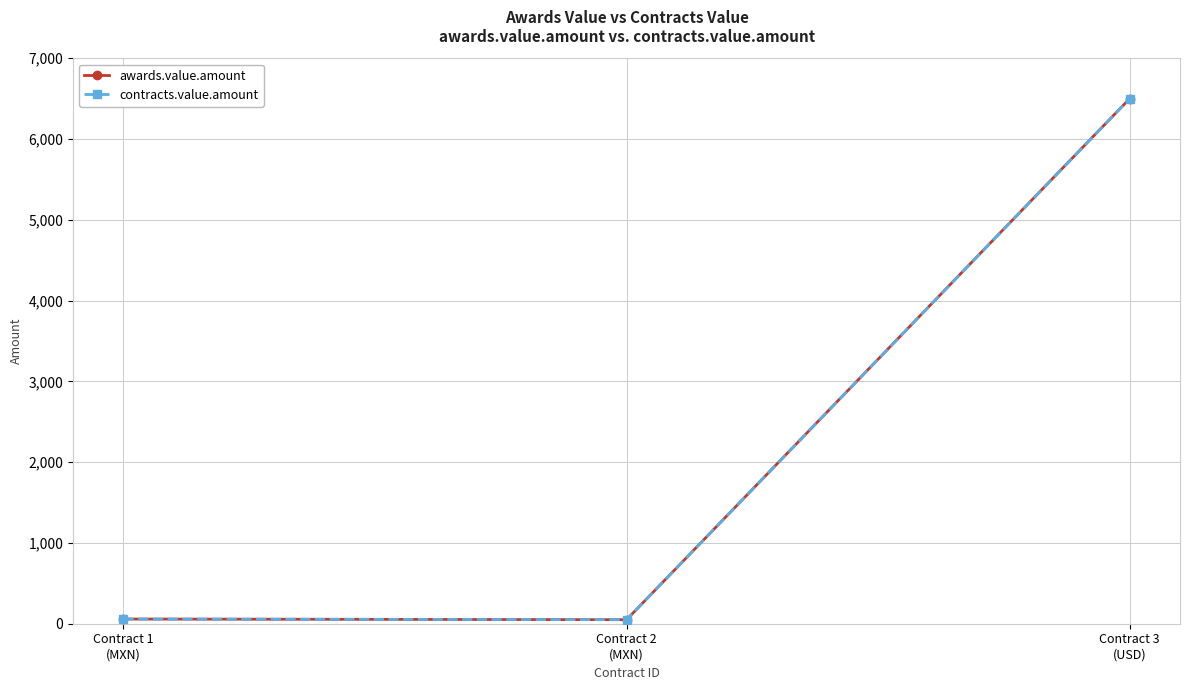

Is this an area chart (filled region under the line)?

No